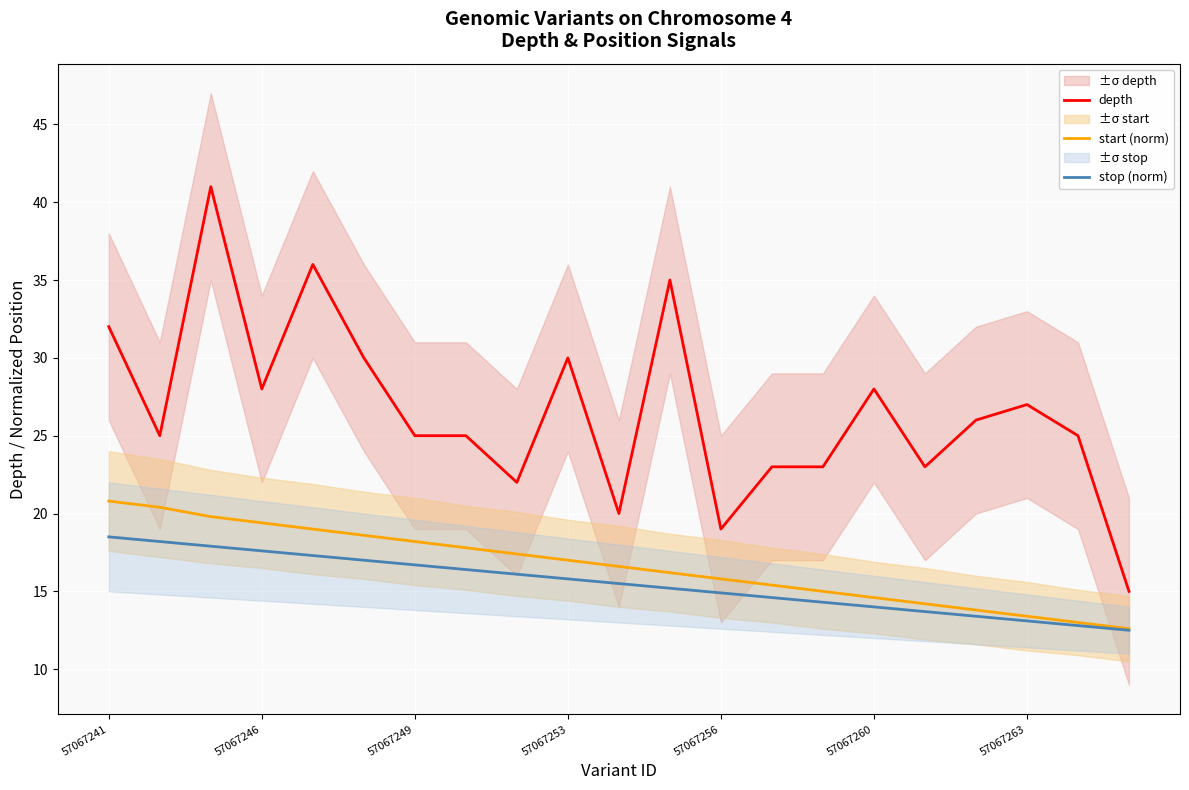

Rank the series at 57067241 from lowest to highest value.

stop (norm), start (norm), depth